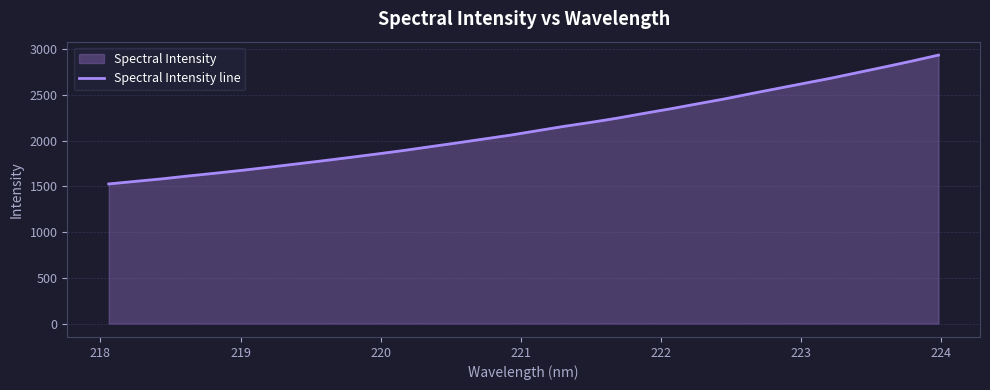

What is the average value?

2136.2